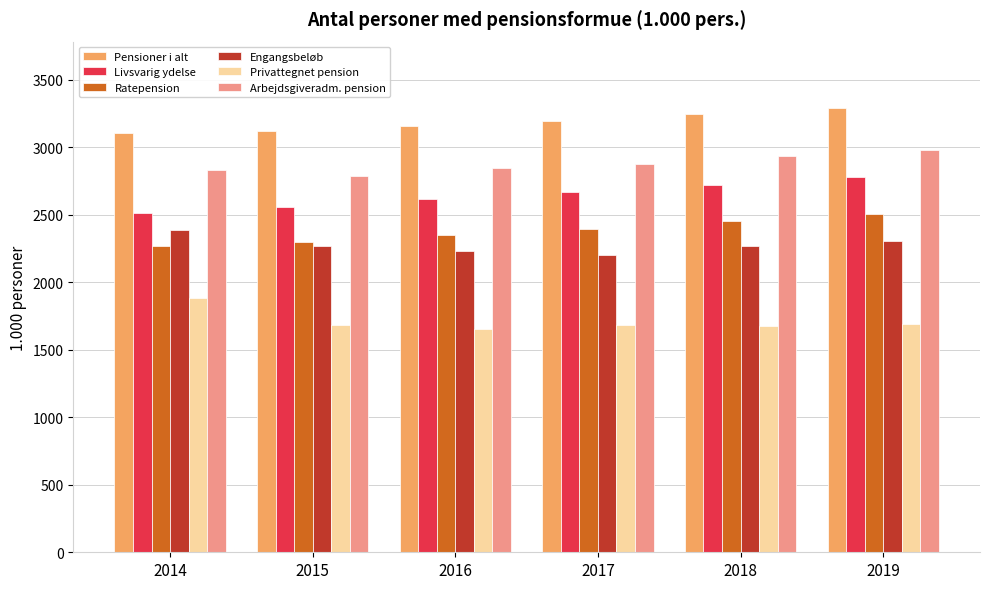

What is the total value across all series at 2015?

14716.3